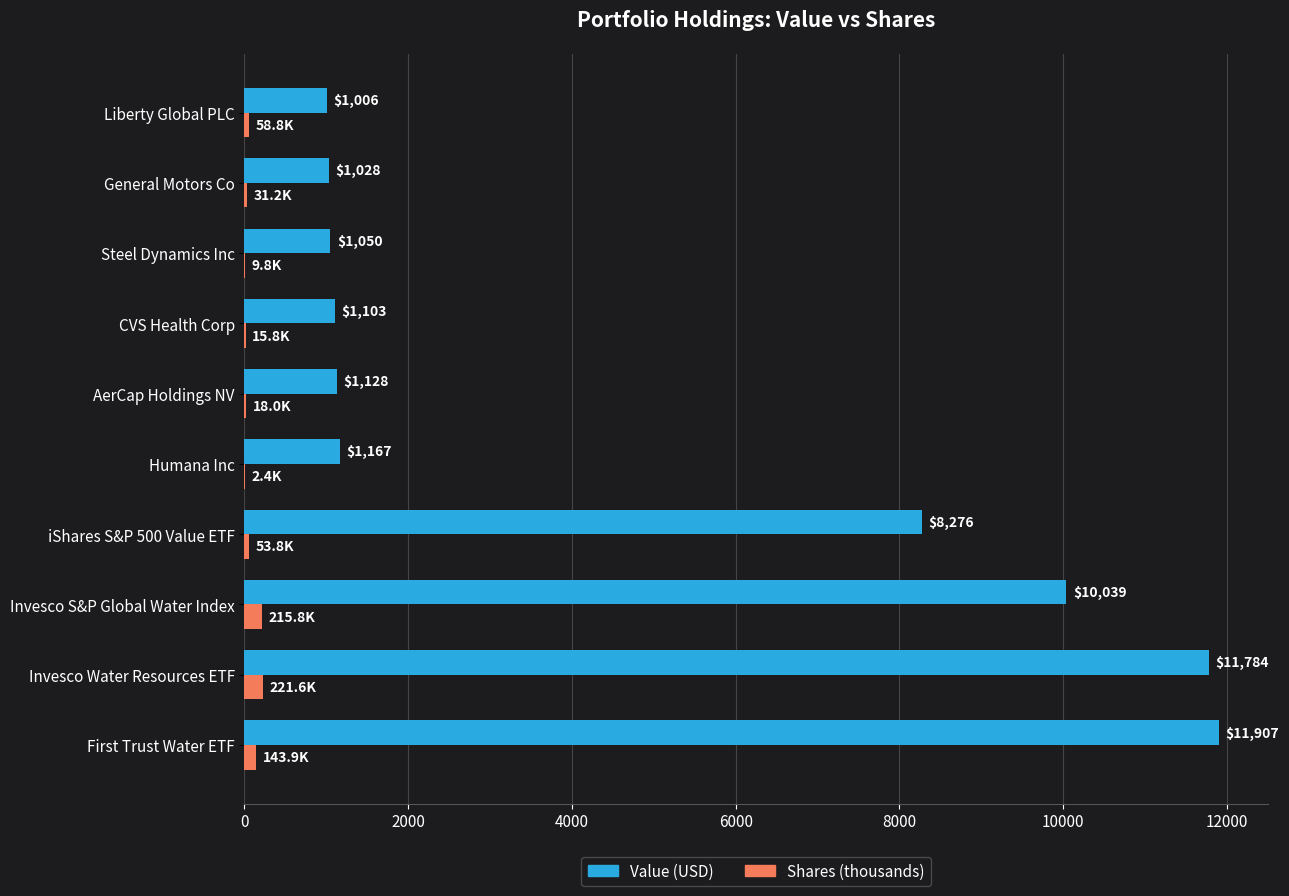

What is the maximum value shown in the chart?

11907.0